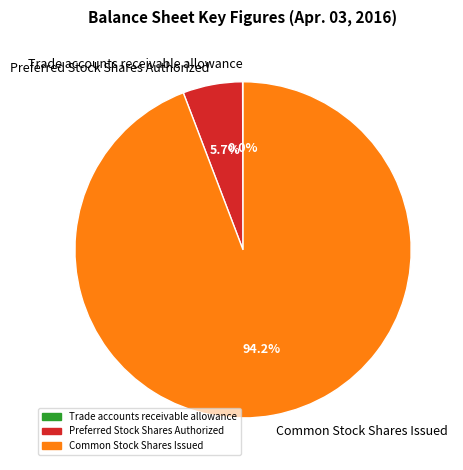

What is the total percentage of Common Stock Shares Issued and Preferred Stock Shares Authorized?

100.0%